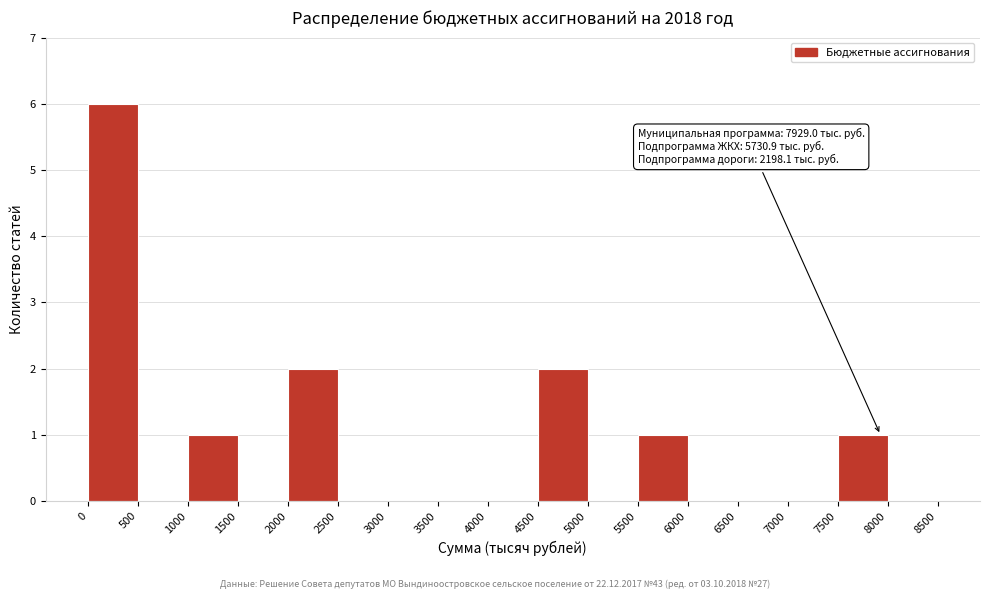

Over which range of the x-axis is the bar tallest?

0 to 500